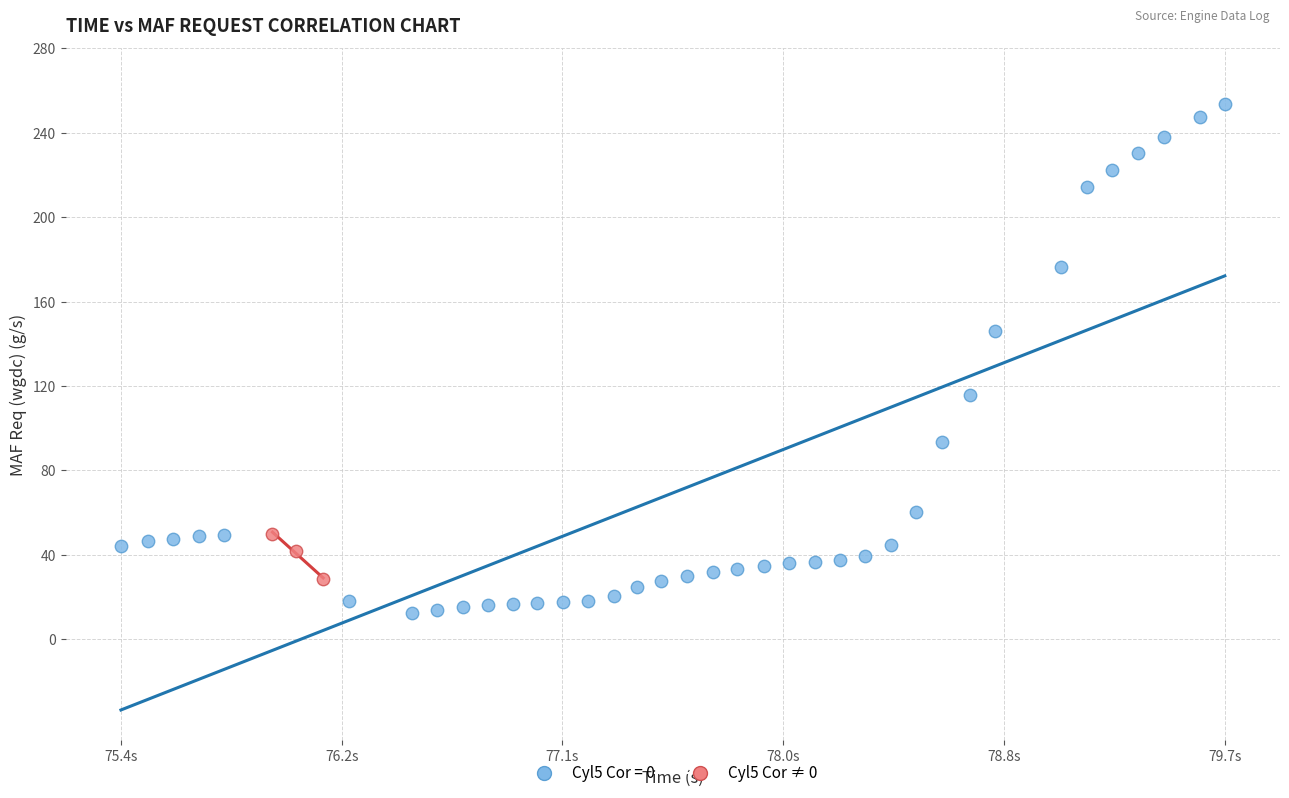

Which series contains the highest Y value?

Cyl5 Cor = 0